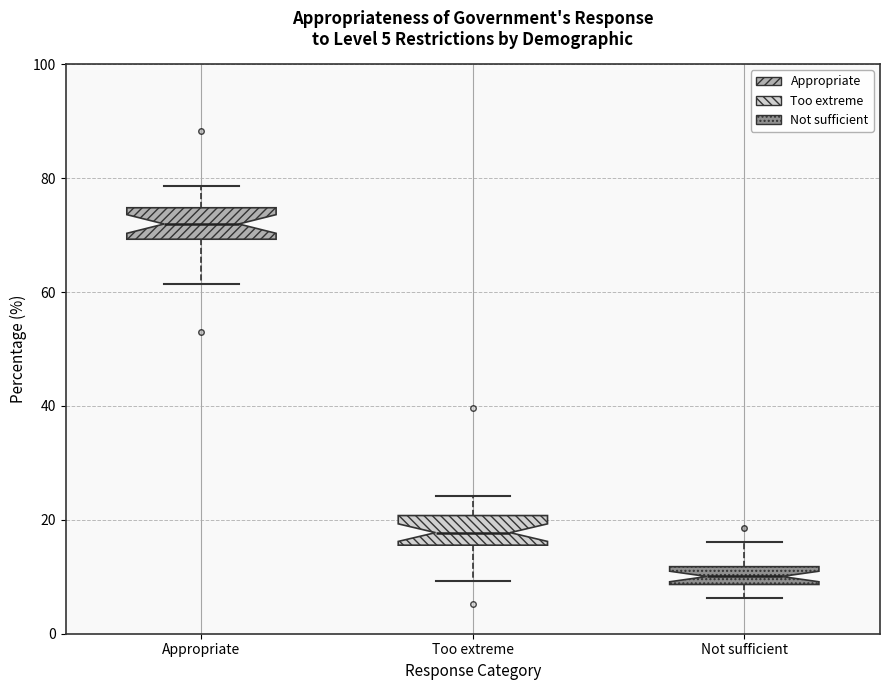

Which box has the lowest median line?

Not sufficient